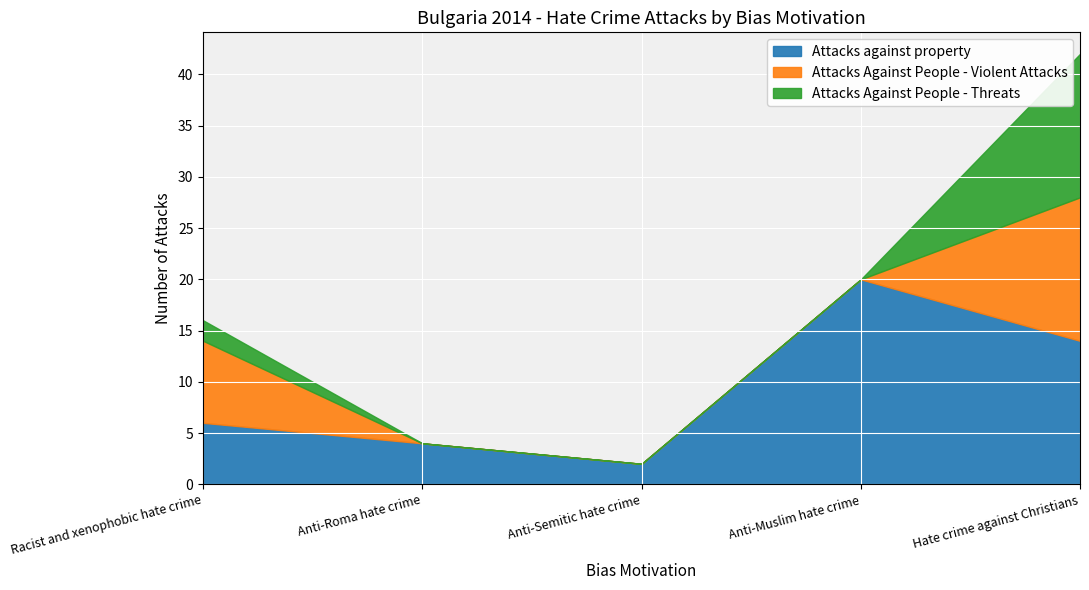

At which category does Attacks against property reach its first local valley?

Anti-Semitic hate crime